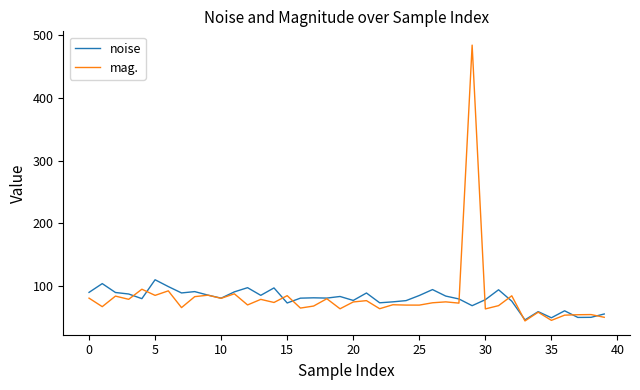

What is the minimum value for noise?

45.9